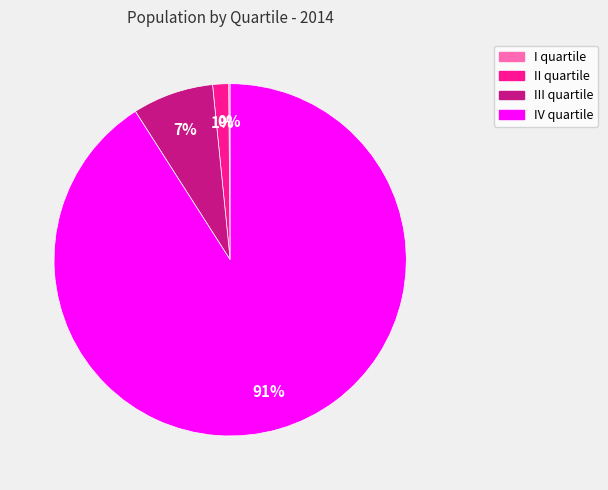

True or false: IV quartile accounts for 91% of the total.

True